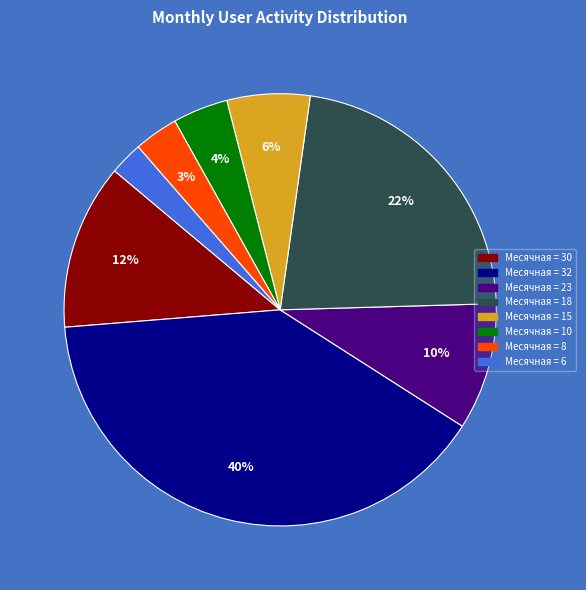

Is there a majority slice in this chart?

No